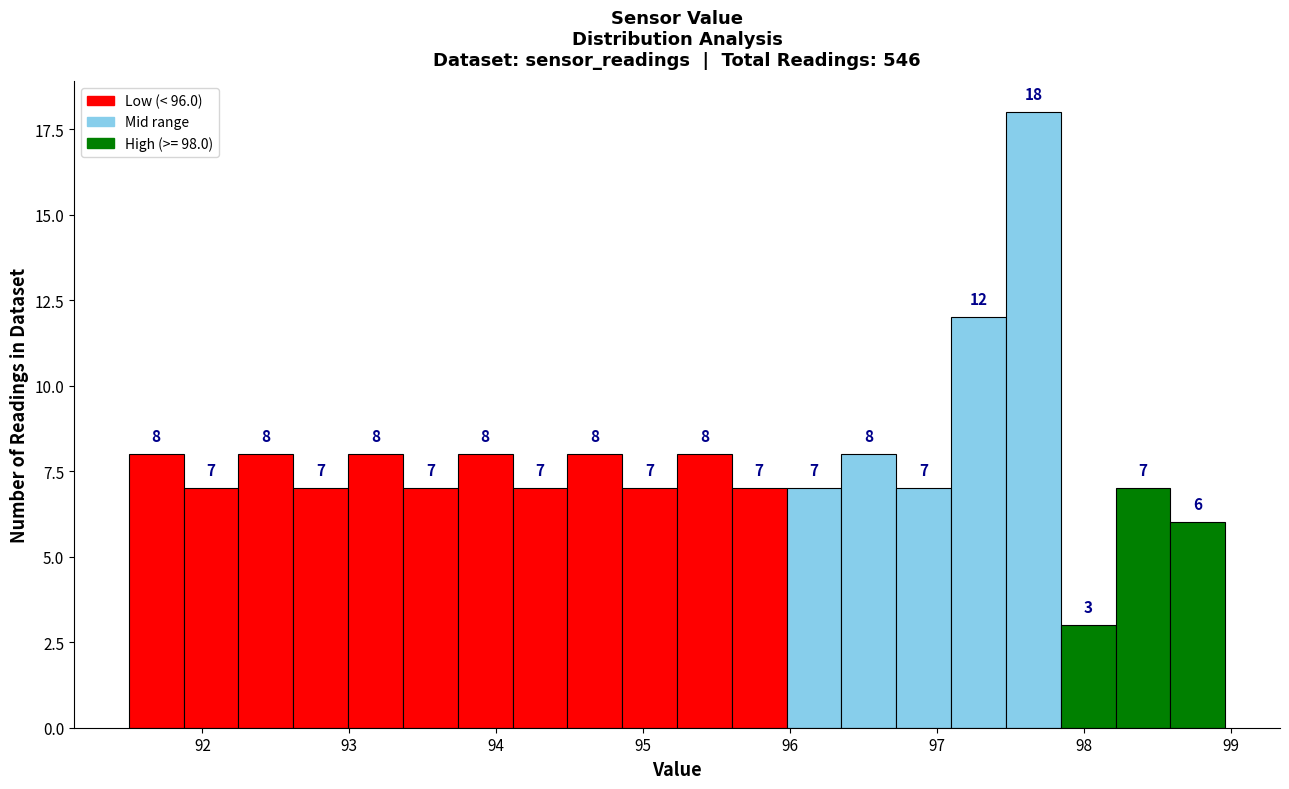

Around what value on the x-axis is the tallest bar? Give the approximate position of its centre, as read against the axis.

97.7